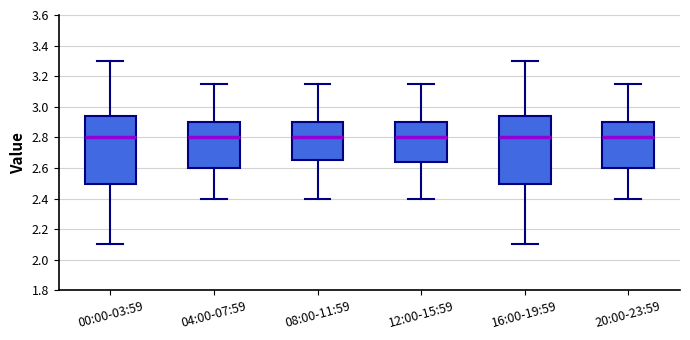

Reading left to right, read every box against the y-axis: the position of its median line, the range the box covers, and the ends of its whiskers. The values are not printed on the chart, so give them approximately, as read against the axis.

00:00-03:59: median 2.80, box 2.50 to 2.94, whiskers 2.10 to 3.30
04:00-07:59: median 2.80, box 2.60 to 2.90, whiskers 2.40 to 3.16
08:00-11:59: median 2.80, box 2.66 to 2.90, whiskers 2.40 to 3.16
12:00-15:59: median 2.80, box 2.64 to 2.90, whiskers 2.40 to 3.16
16:00-19:59: median 2.80, box 2.50 to 2.94, whiskers 2.10 to 3.30
20:00-23:59: median 2.80, box 2.60 to 2.90, whiskers 2.40 to 3.16